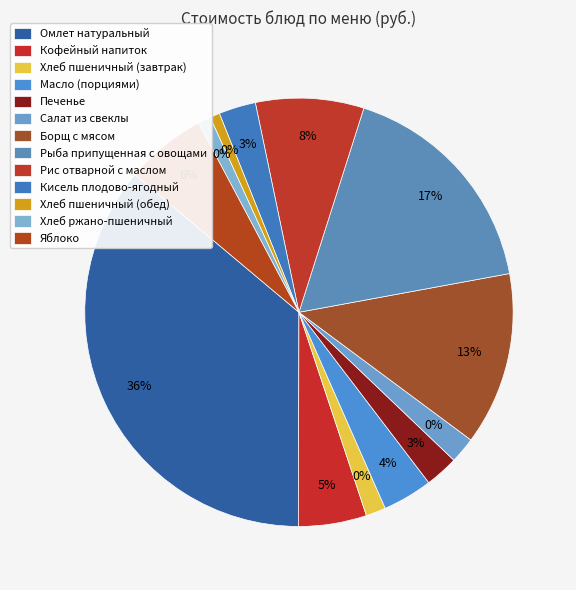

Which slice is the largest?

Омлет натуральный